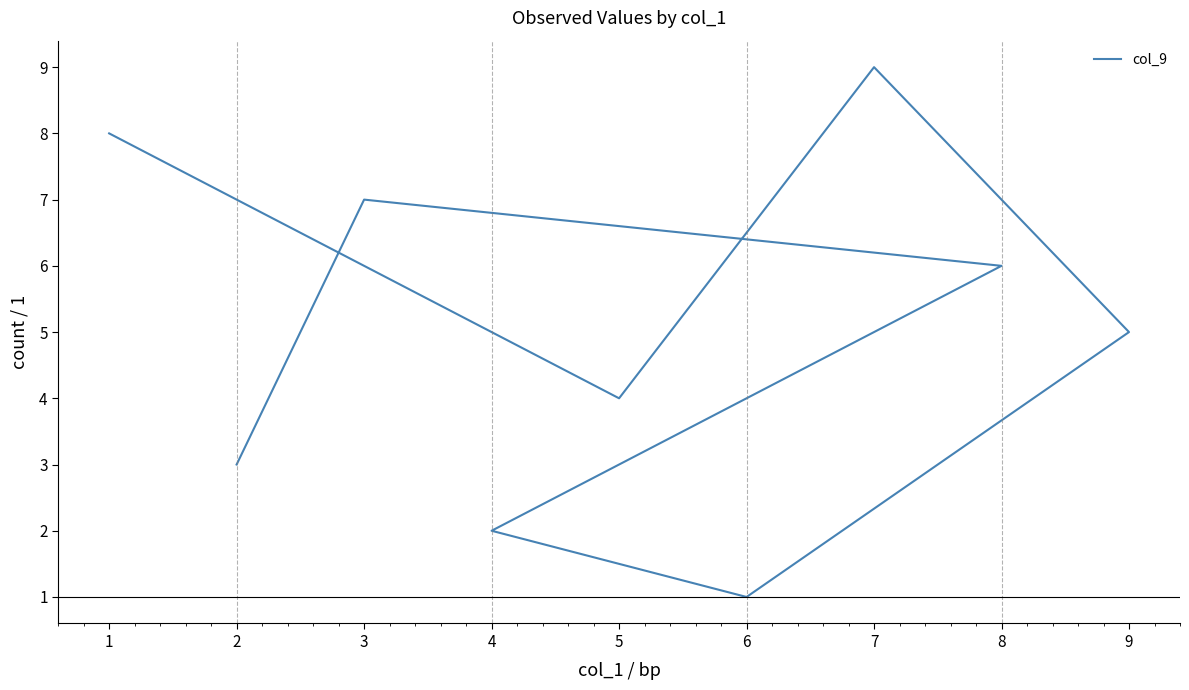

What is the difference between the second highest and second lowest values?

6